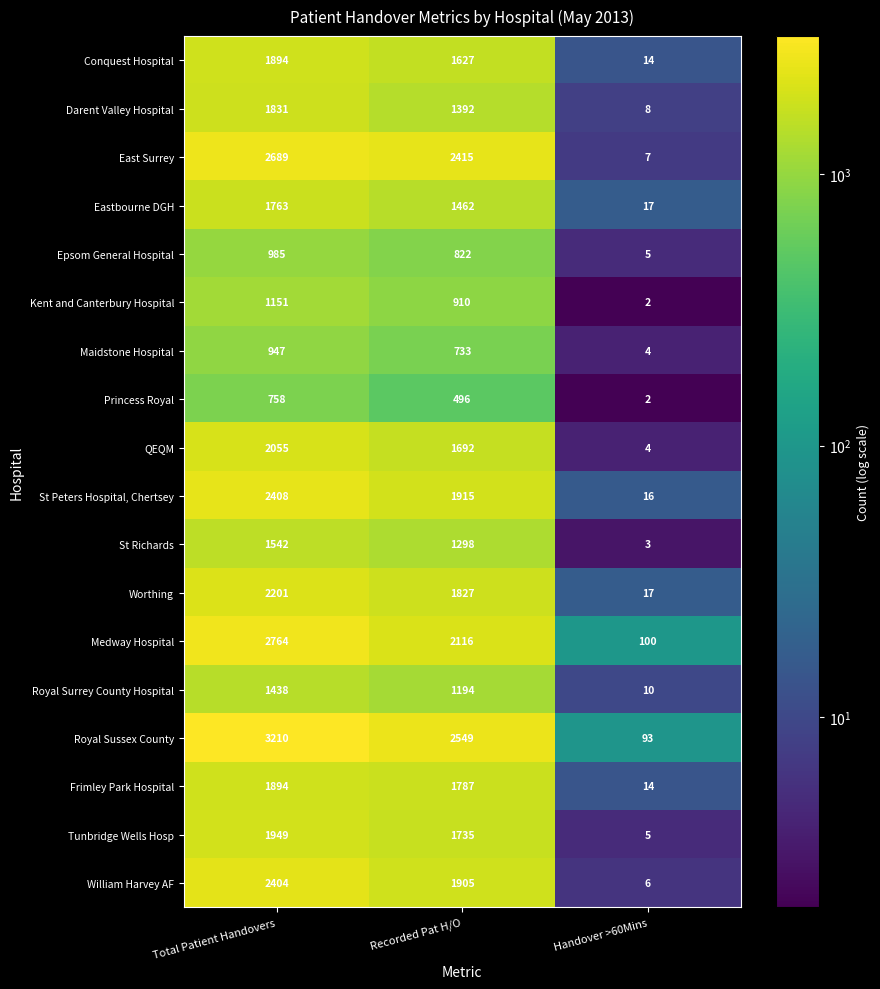

At how many categories does at least one series exceed 2318?

2